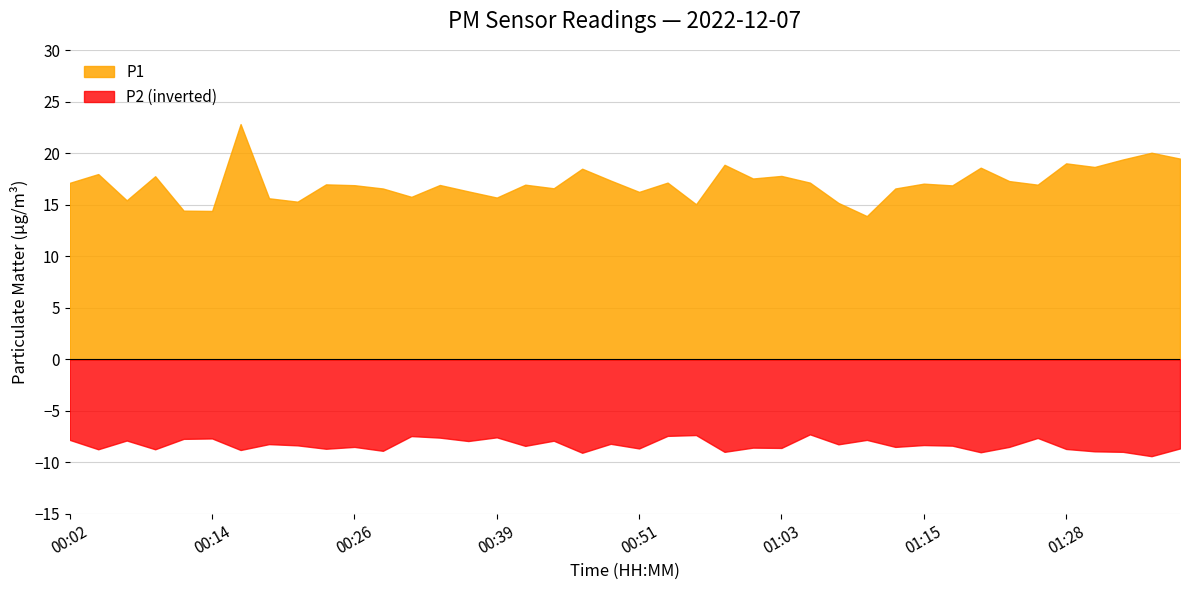

Which series has the largest range (max minus min)?

P1